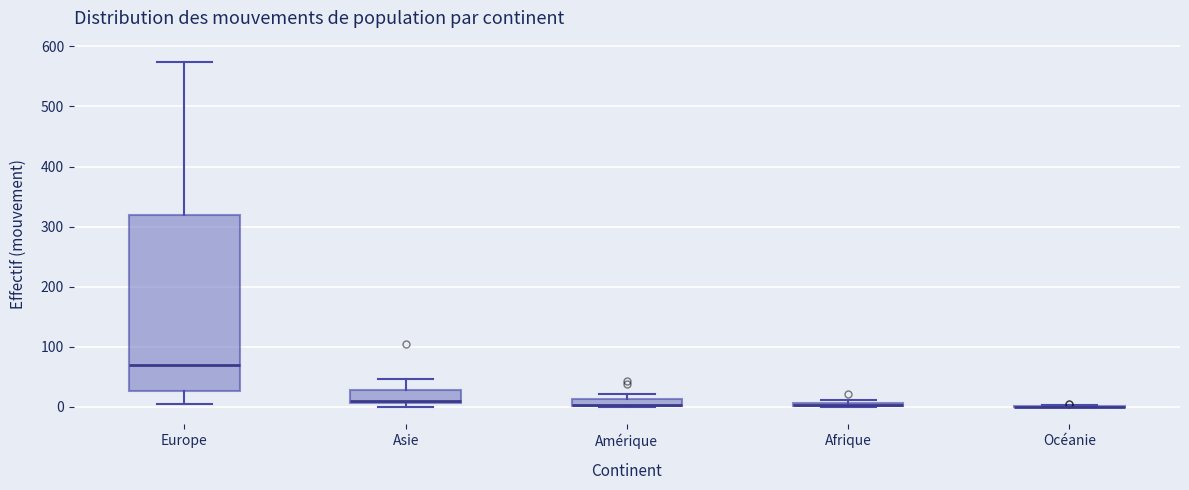

Where is the upper edge of the box for Amérique on the y-axis? The values are not printed on the chart, so give them approximately, as read against the axis.

10